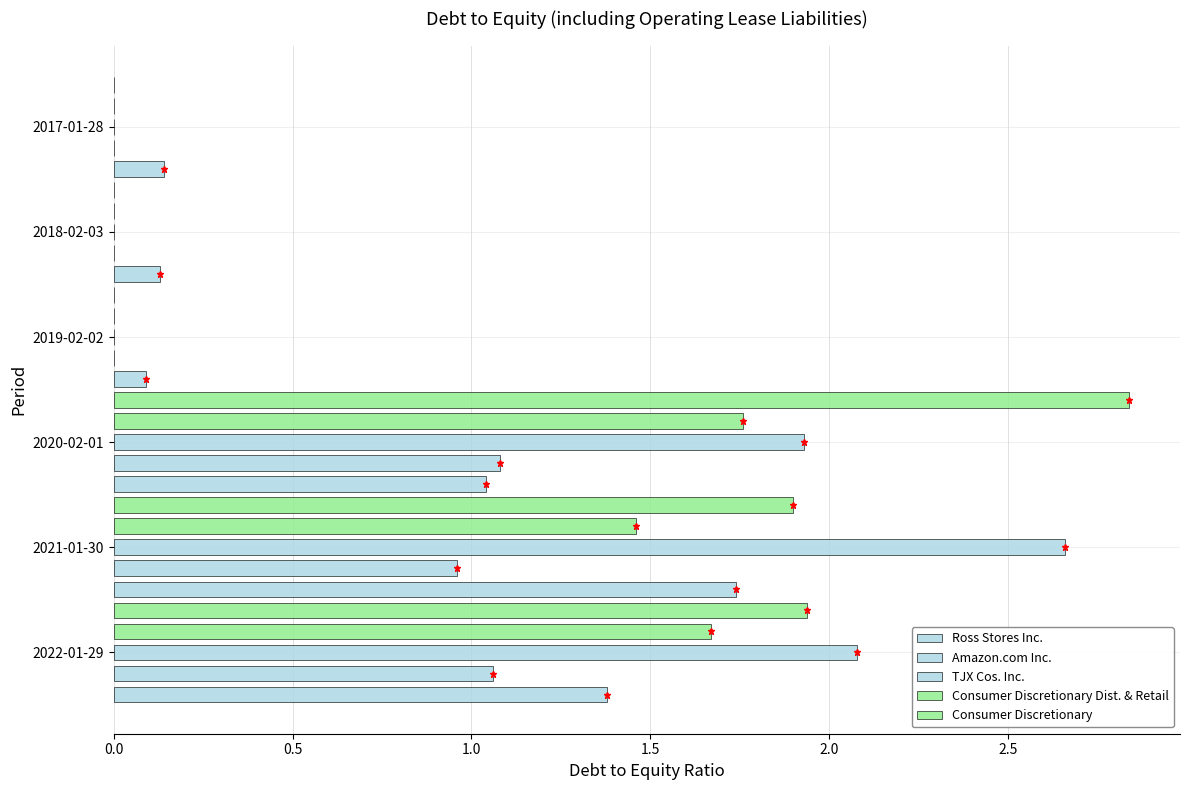

Count the number of categories in the chart.

6